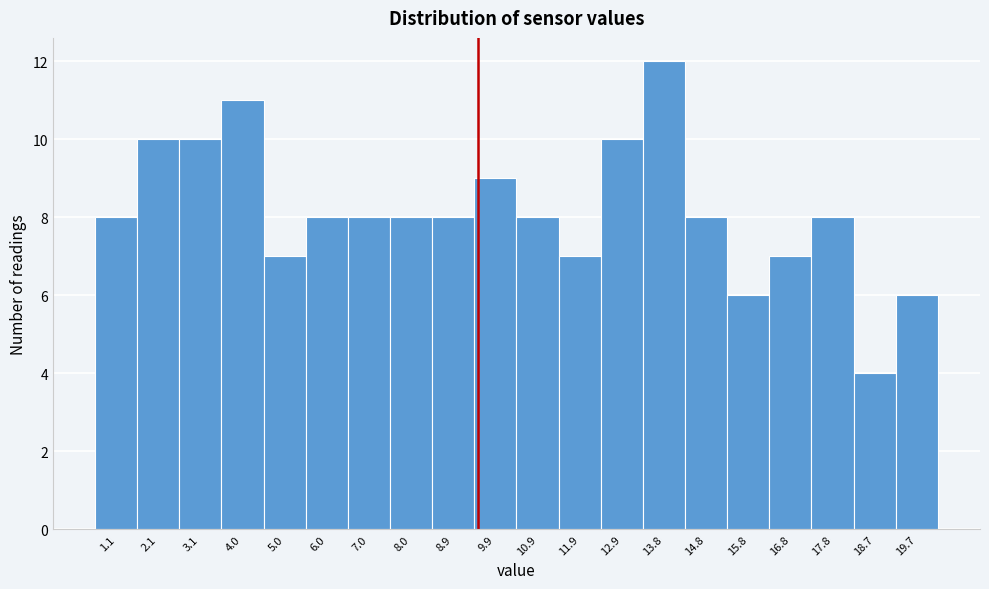

Reading left to right, transcribe all the data shown in this chart.

8	10	10	11	7	8	8	8	8	9	8	7	10	12	8	6	7	8	4	6